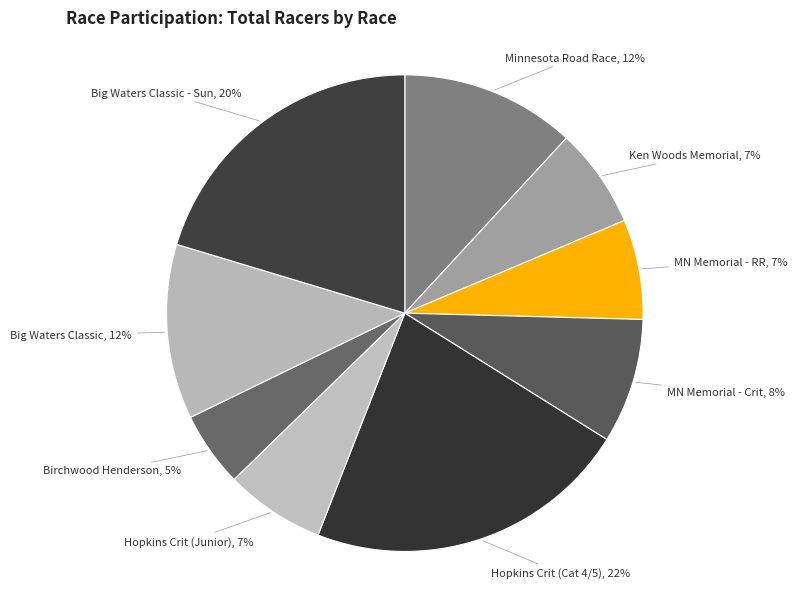

Do MN Memorial - RR and Hopkins Crit (Junior) together represent more than half of the pie?

No